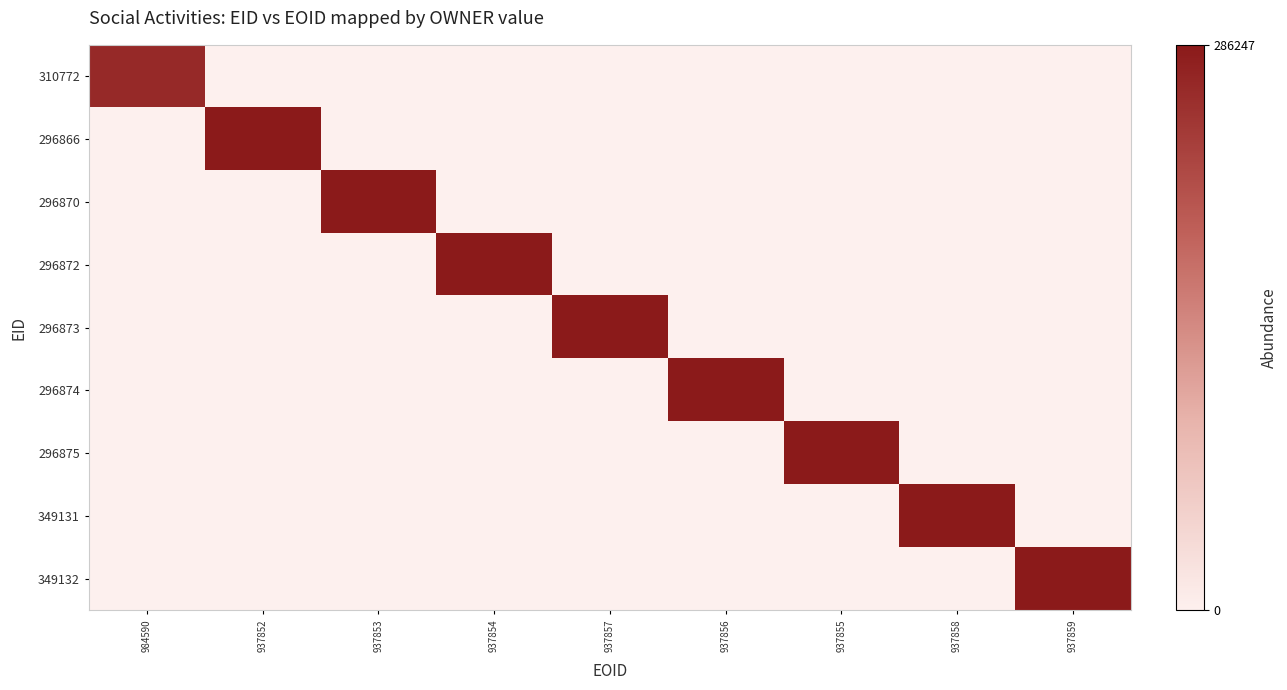

Reading right to left, extract all data points from this chart.

310772: 937859=0	937858=0	937855=0	937856=0	937857=0	937854=0	937853=0	937852=0	984590=264520
296866: 937859=0	937858=0	937855=0	937856=0	937857=0	937854=0	937853=0	937852=286247	984590=0
296870: 937859=0	937858=0	937855=0	937856=0	937857=0	937854=0	937853=286247	937852=0	984590=0
296872: 937859=0	937858=0	937855=0	937856=0	937857=0	937854=286247	937853=0	937852=0	984590=0
296873: 937859=0	937858=0	937855=0	937856=0	937857=286247	937854=0	937853=0	937852=0	984590=0
296874: 937859=0	937858=0	937855=0	937856=286247	937857=0	937854=0	937853=0	937852=0	984590=0
296875: 937859=0	937858=0	937855=286247	937856=0	937857=0	937854=0	937853=0	937852=0	984590=0
349131: 937859=0	937858=286247	937855=0	937856=0	937857=0	937854=0	937853=0	937852=0	984590=0
349132: 937859=286247	937858=0	937855=0	937856=0	937857=0	937854=0	937853=0	937852=0	984590=0